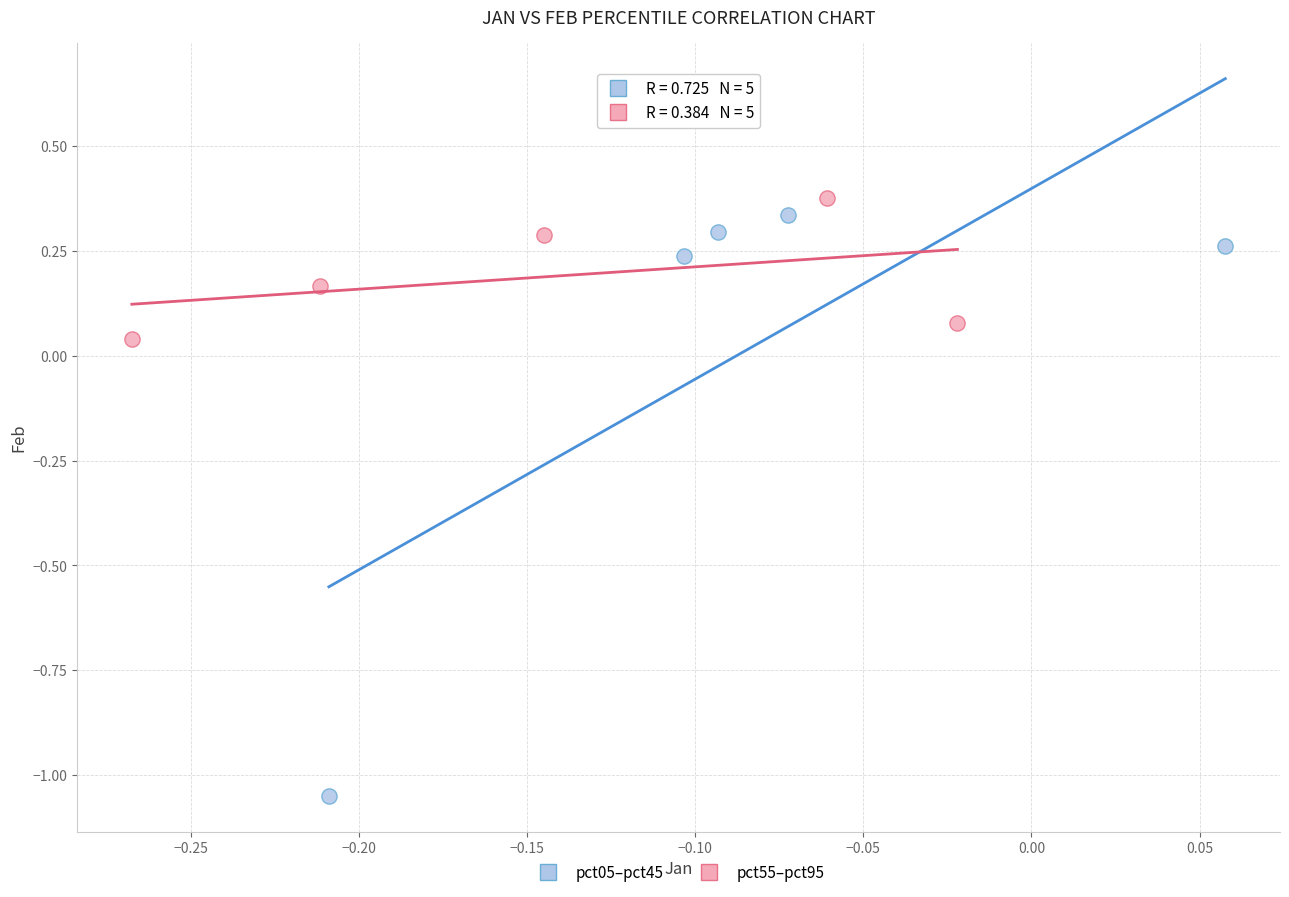

Which series has the widest spread of Y values?

pct05–pct45